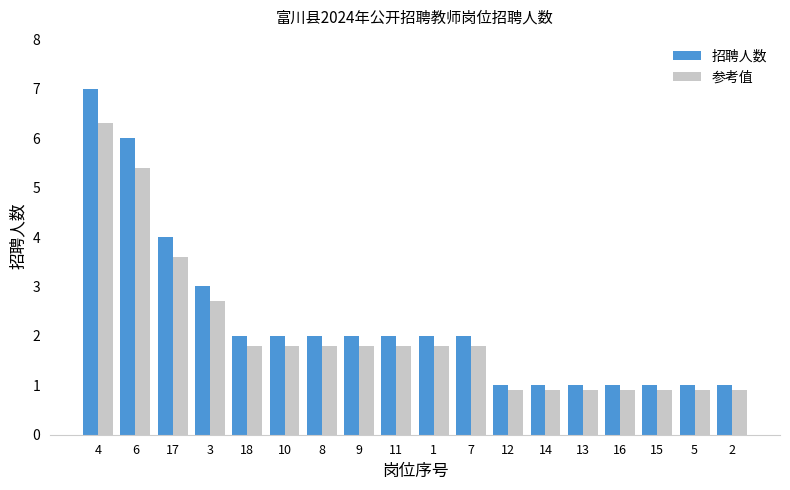

List the series in order of their peak value, highest first.

招聘人数, 参考值